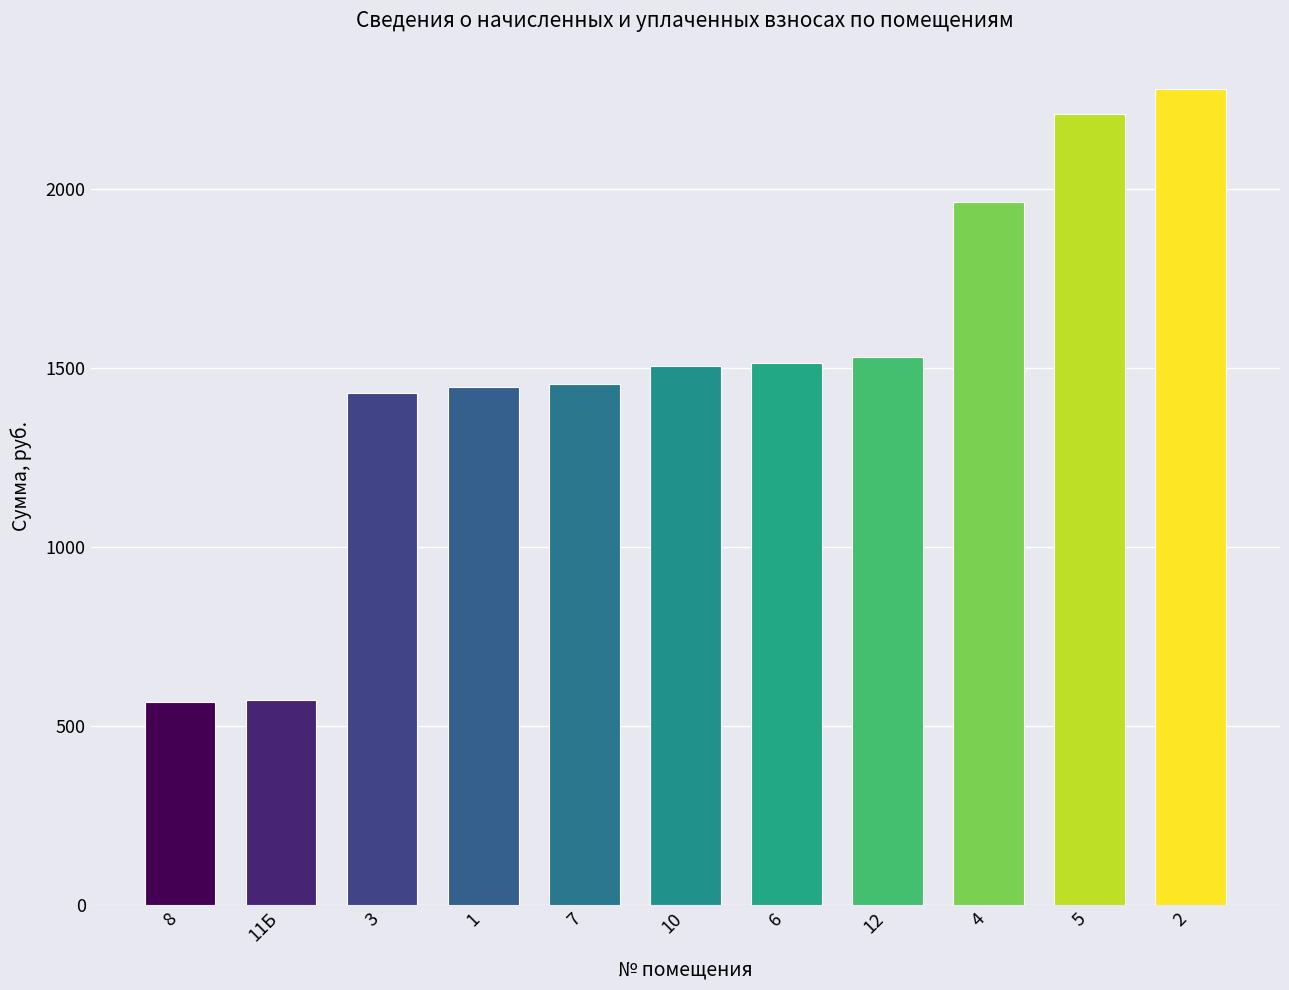

What is the label of the 11th bar from the left?

2